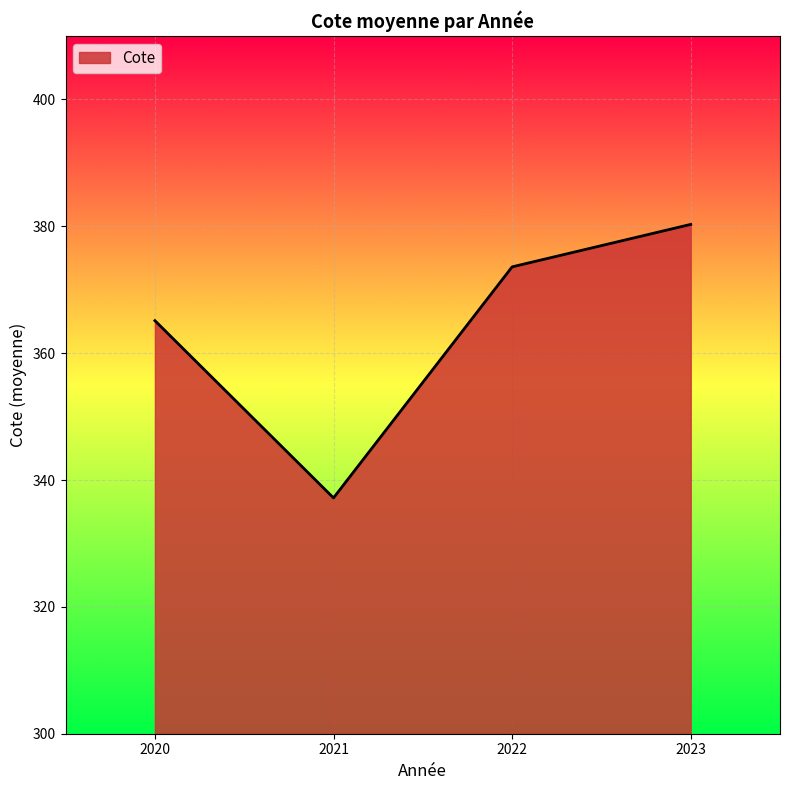

How many series are shown in this chart?

1